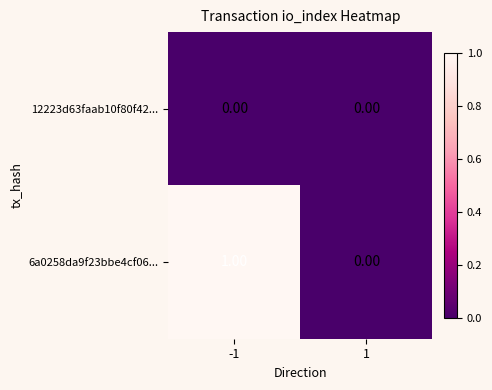

Which series has the widest spread of values?

6a0258da9f23bbe4cf06...